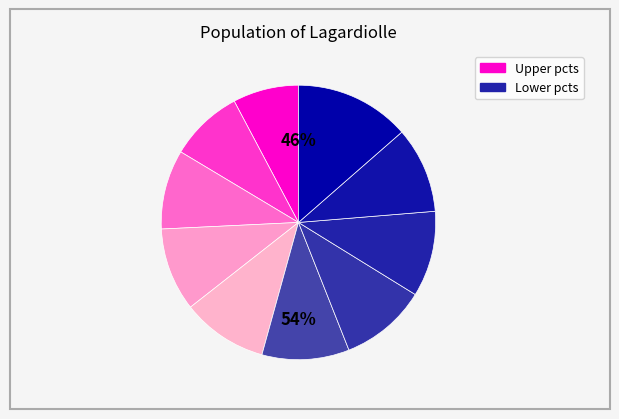

Combined, do pct65 and pct45 account for over 50%?

No